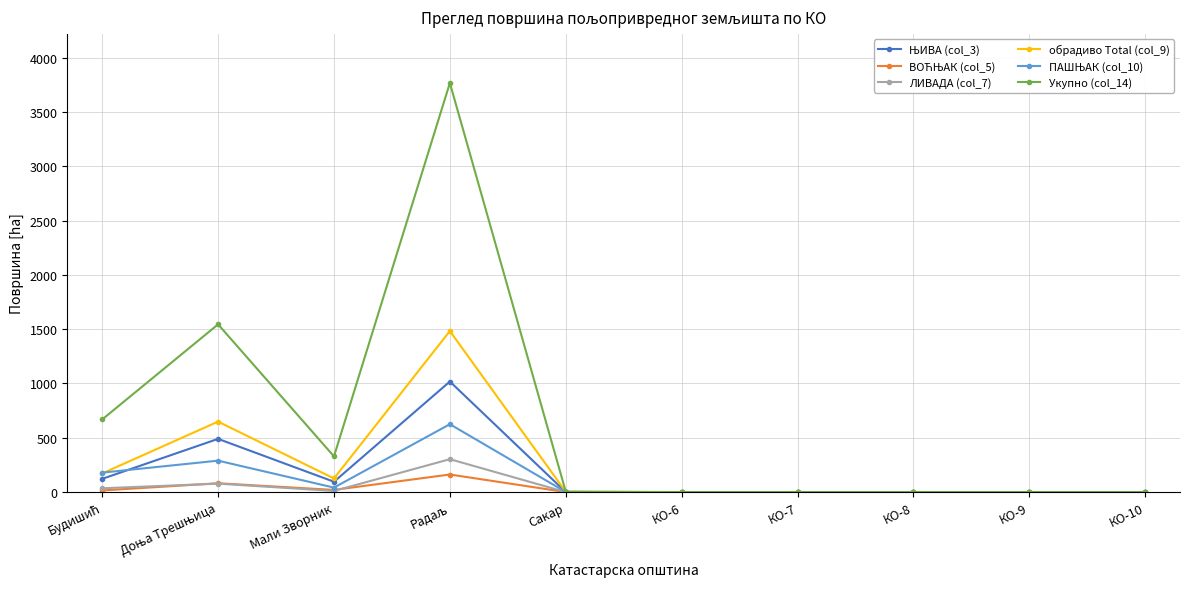

What is the maximum value shown in the chart?

3767.6